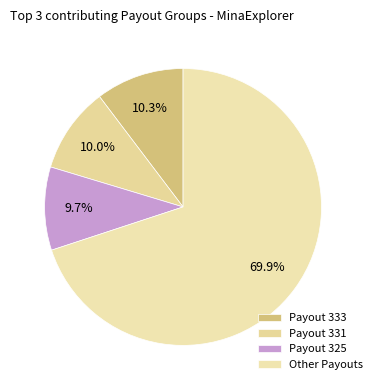

Count the number of slices in the pie.

4